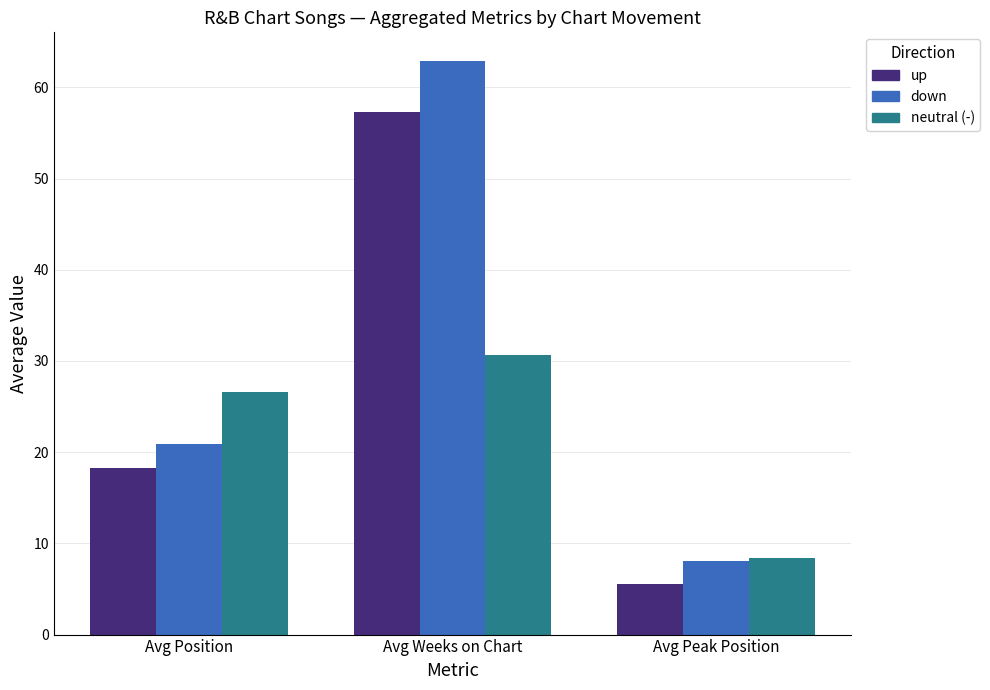

What is the label of the 2nd bar from the left?

Avg Weeks on Chart